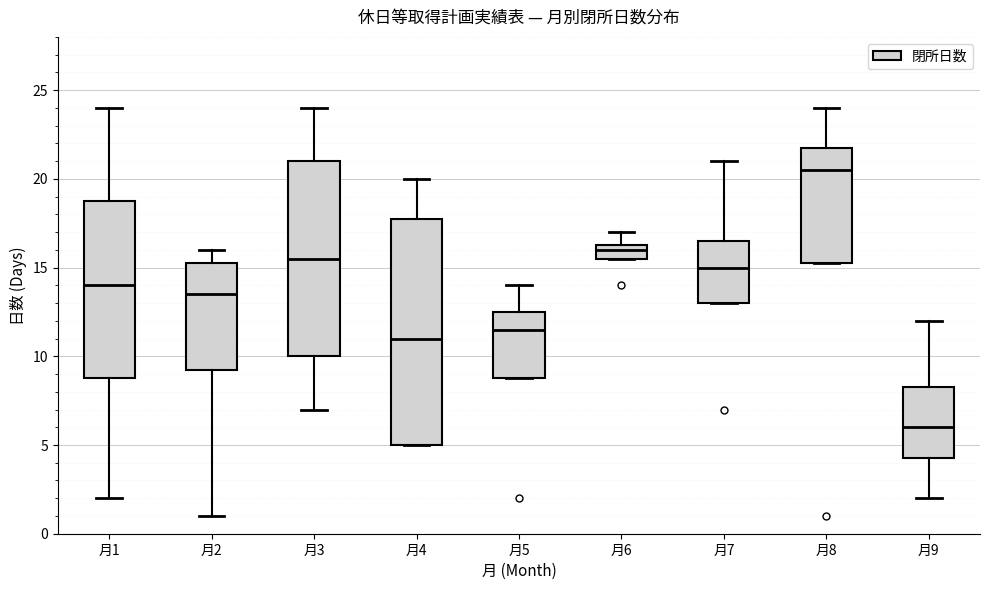

Where does the upper whisker of the box for 月9 end on the y-axis? The values are not printed on the chart, so give them approximately, as read against the axis.

12.0